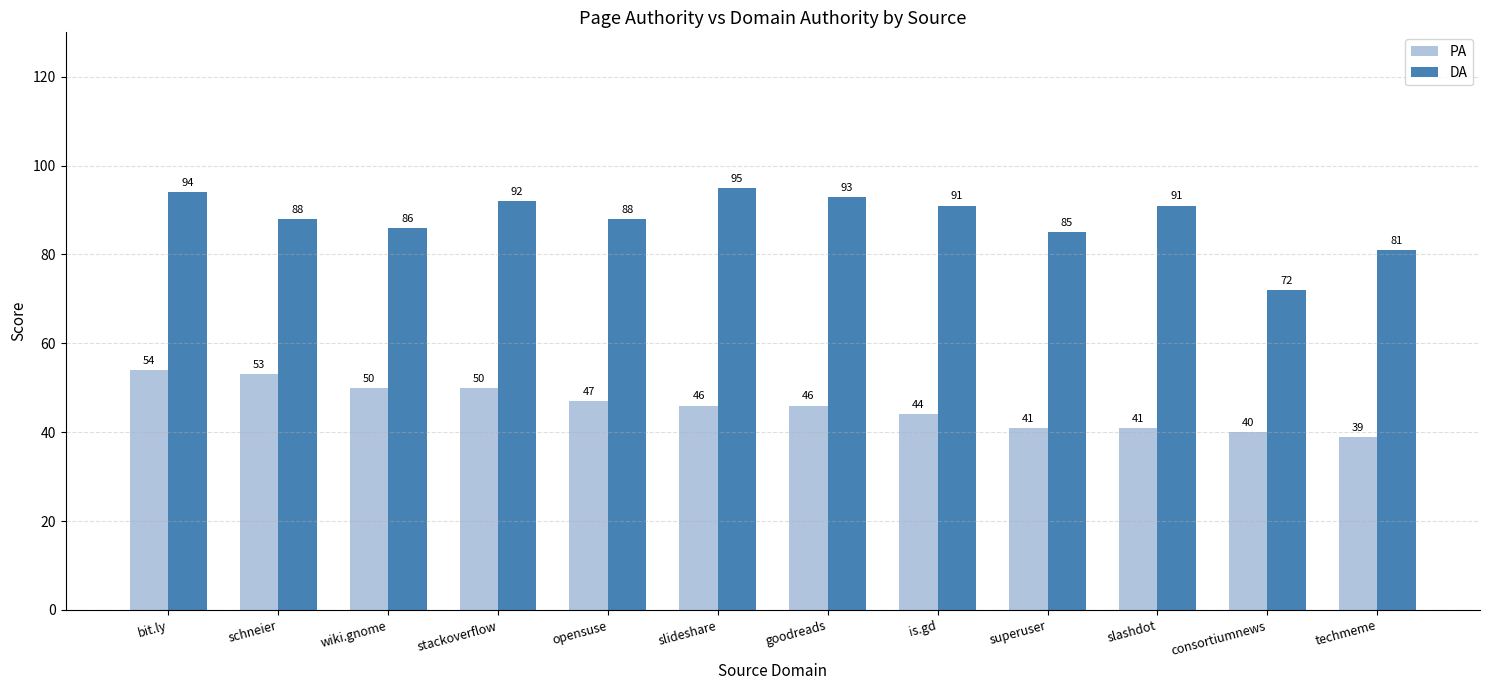

Which category has the highest value in the PA series?

bit.ly